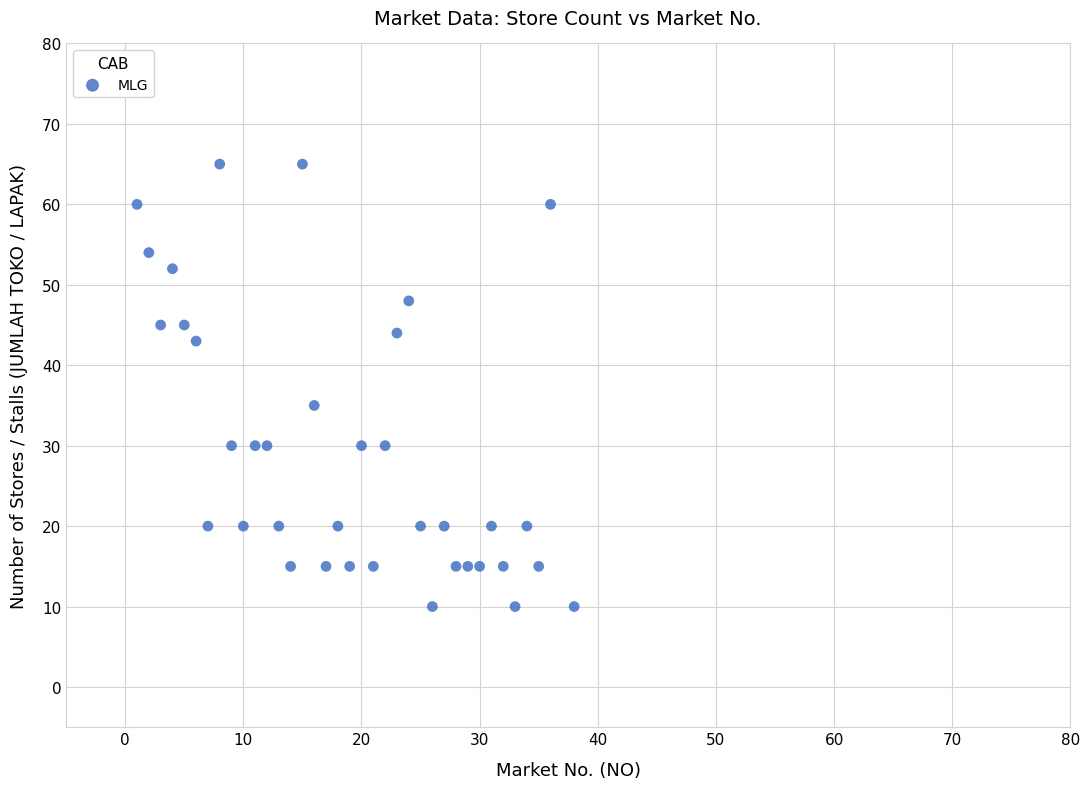

What Y value in the scatter plot is closest to 37?

35